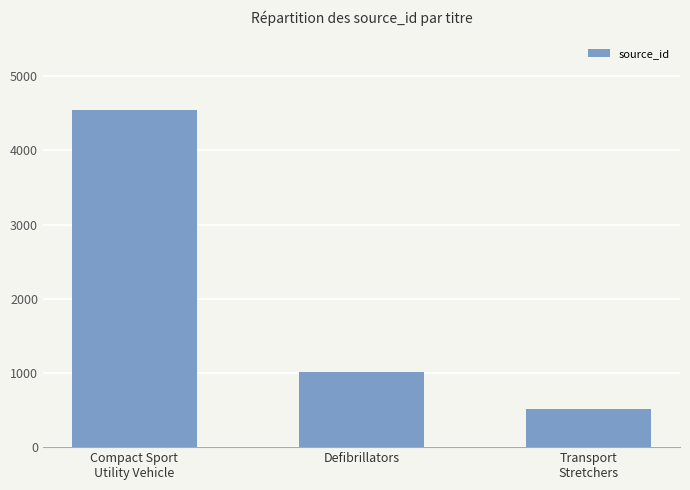

Reading left to right, extract all data points from this chart.

Compact Sport
Utility Vehicle=4541	Defibrillators=1012	Transport
Stretchers=517